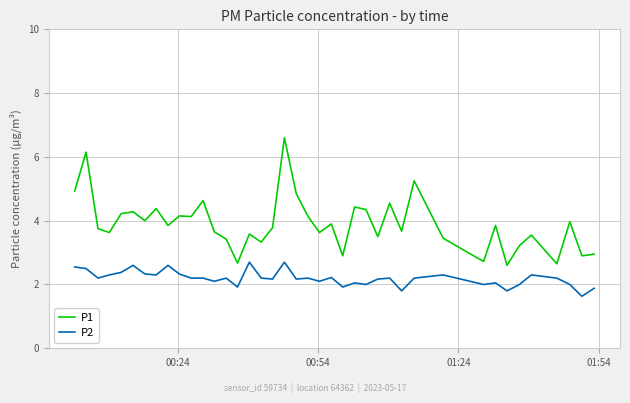

Which series has the largest total across all categories?

P1